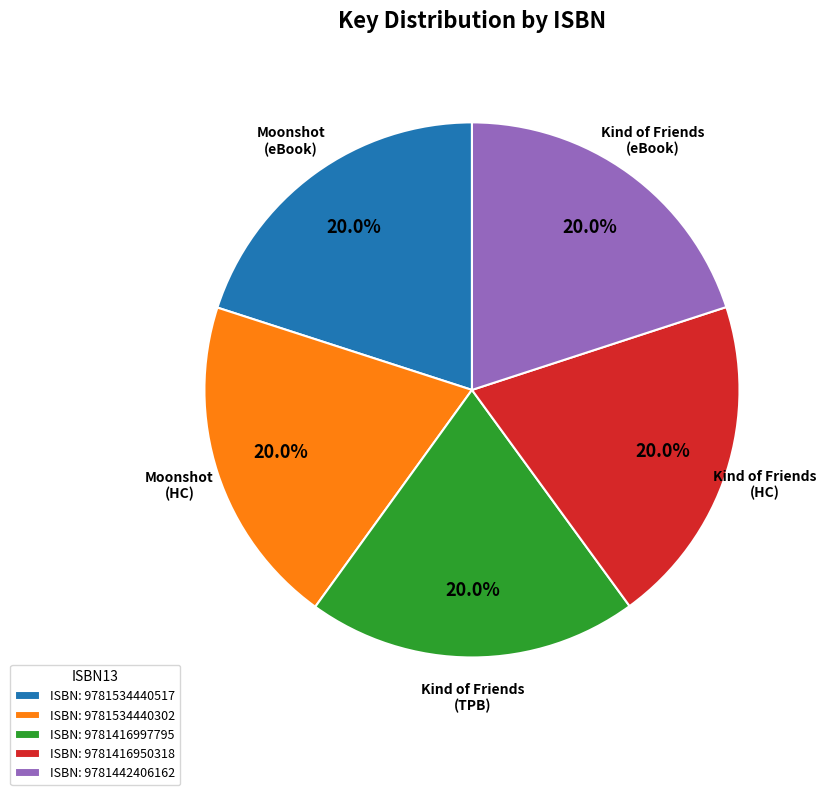

What portion of the pie excludes ISBN: 9781416950318?

80.0%